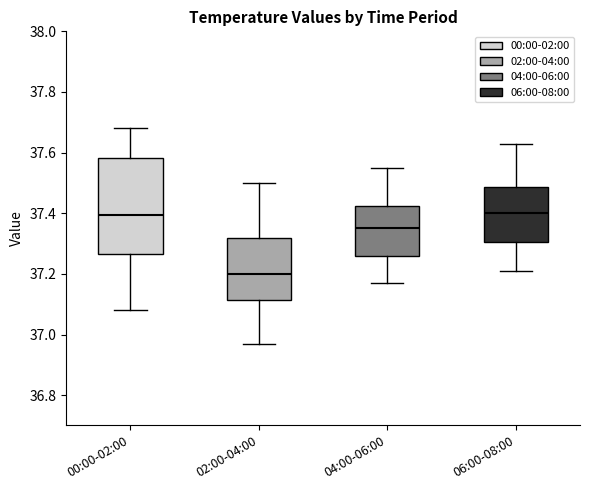

Reading left to right, read every box against the y-axis: the position of its median line, the range the box covers, and the ends of its whiskers. The values are not printed on the chart, so give them approximately, as read against the axis.

00:00-02:00: median 37.40, box 37.26 to 37.58, whiskers 37.08 to 37.68
02:00-04:00: median 37.20, box 37.12 to 37.32, whiskers 36.98 to 37.50
04:00-06:00: median 37.36, box 37.26 to 37.42, whiskers 37.18 to 37.56
06:00-08:00: median 37.40, box 37.30 to 37.48, whiskers 37.22 to 37.64